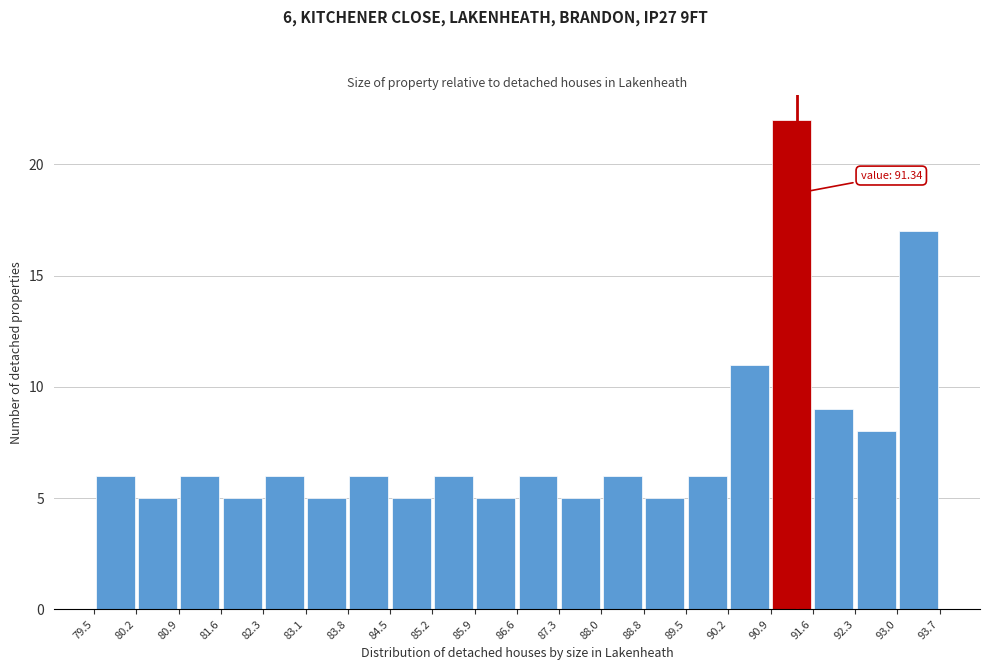

Which range on the x-axis has the tallest bar?

90.9 to 91.6